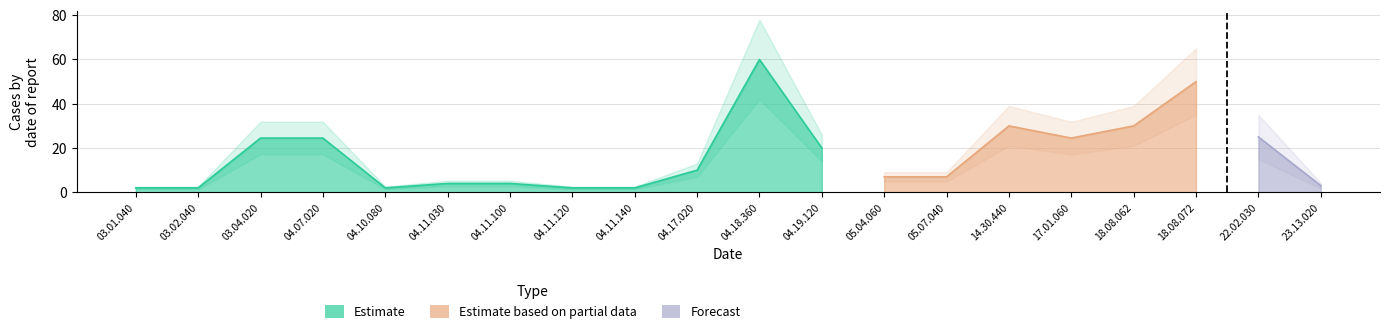

What position from the right is 04.07.020?

17